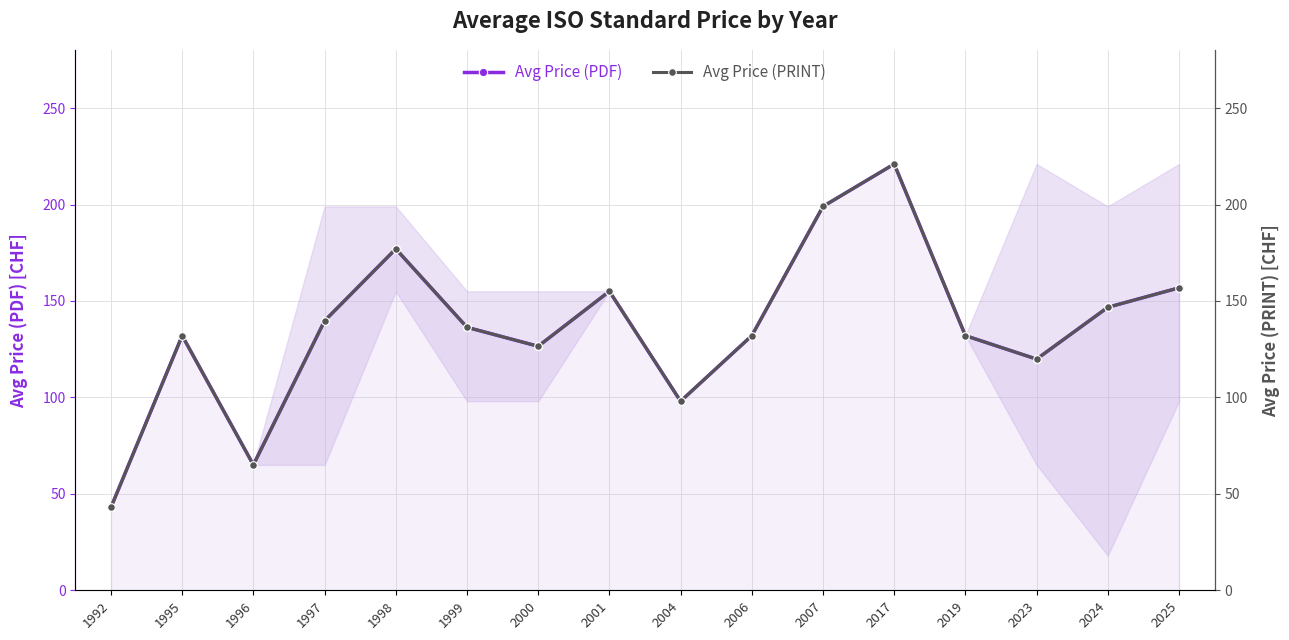

How many categories are shown in the chart?

16